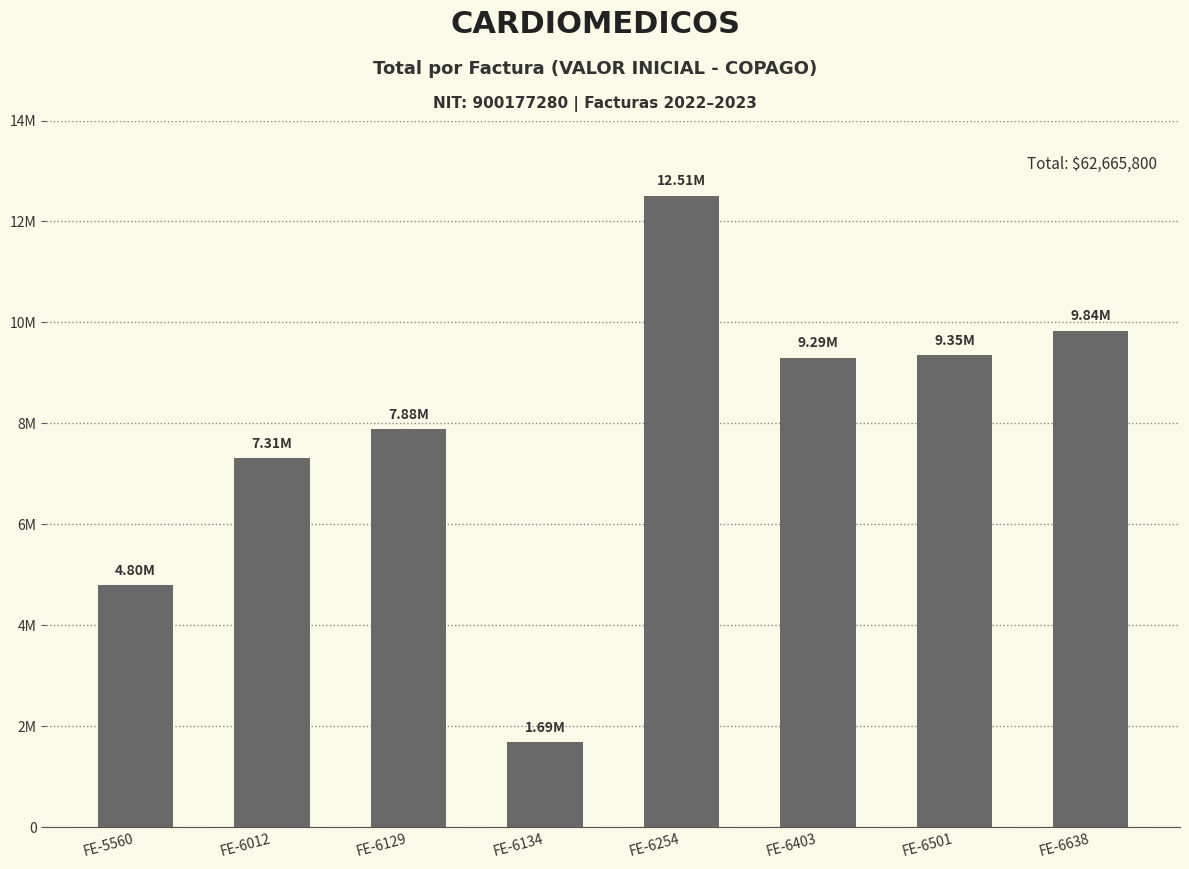

Does the chart contain any negative values?

No